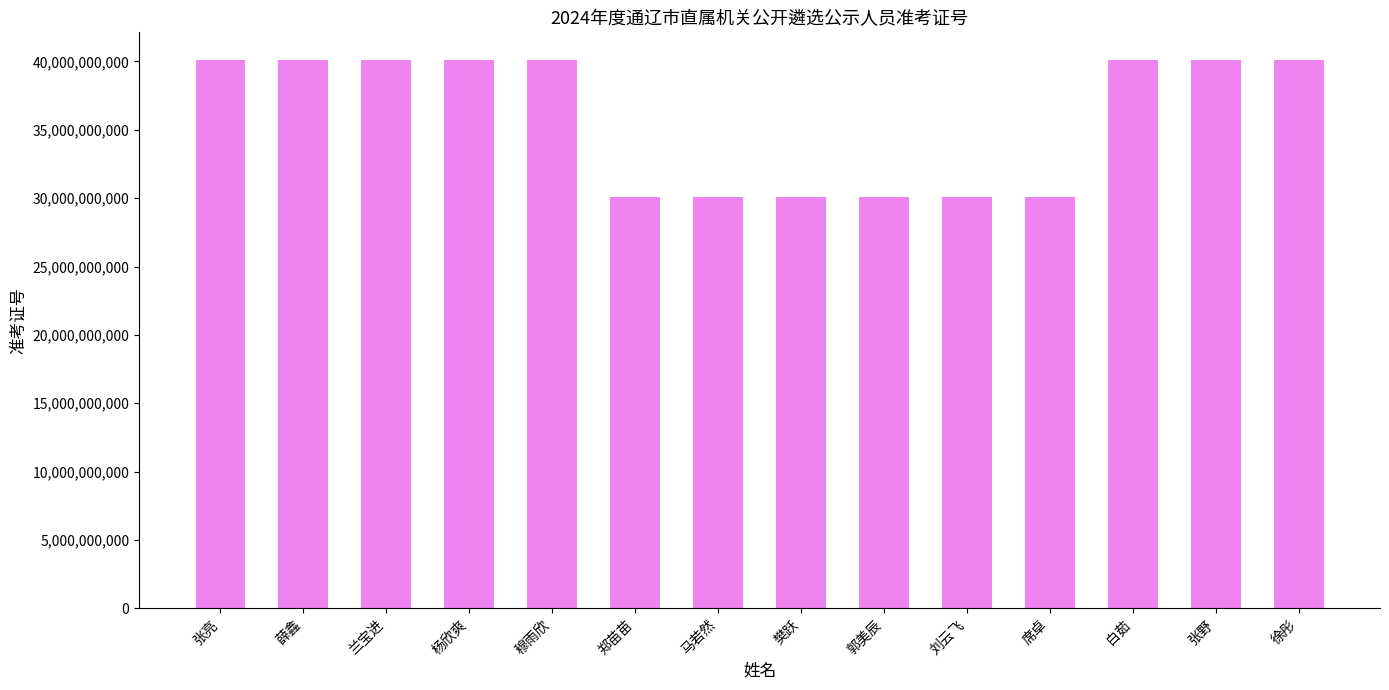

How many data points does each series have?

14